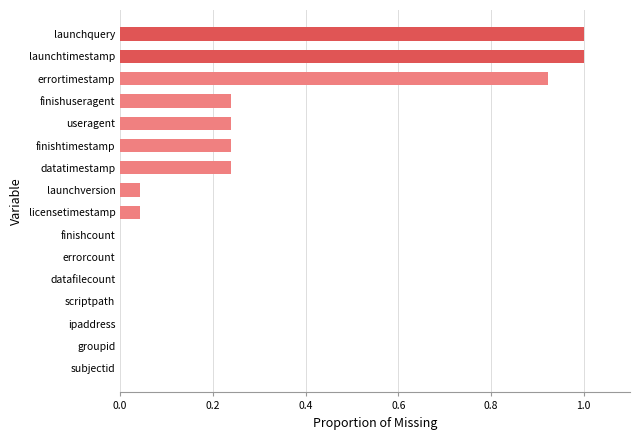

True or false: the data shows 1.0 at launchquery.

True